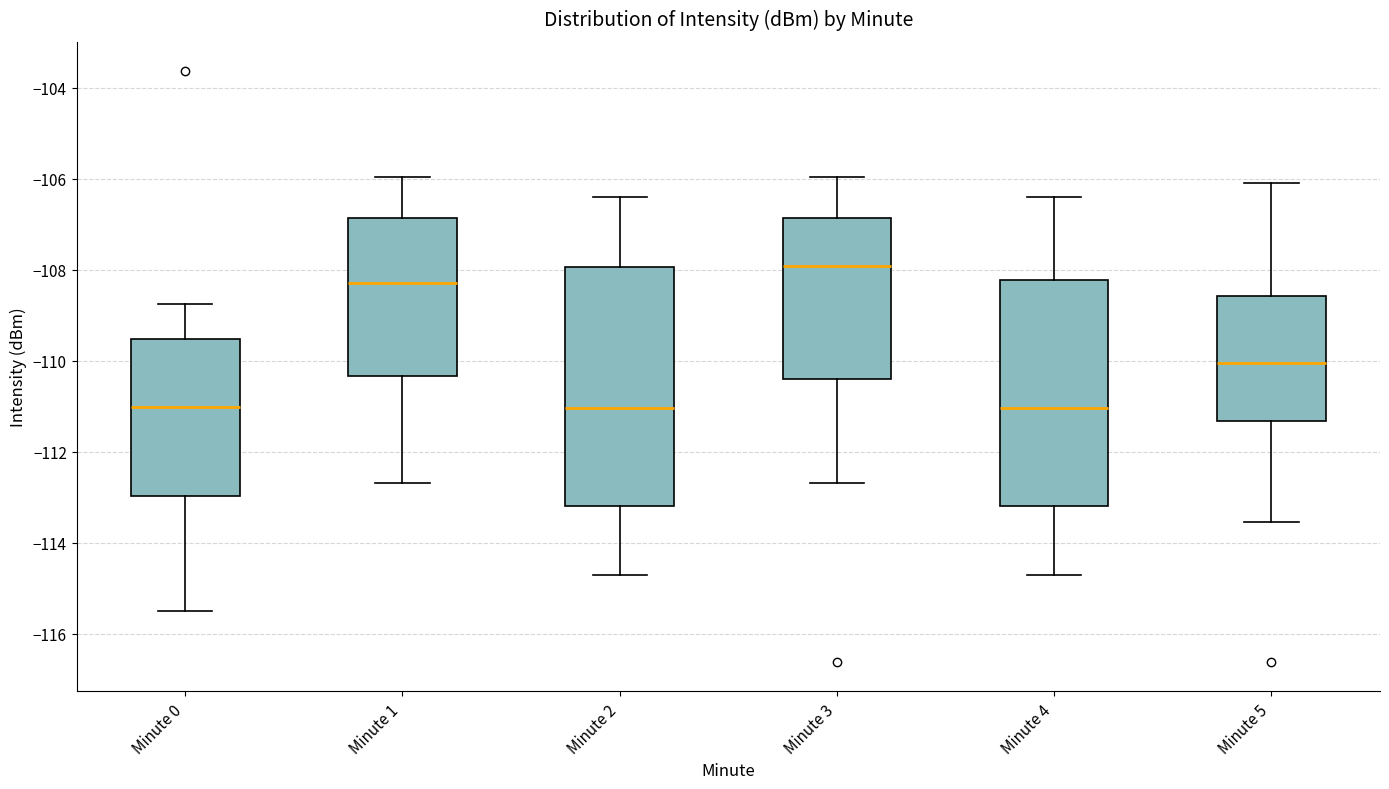

Where does the median line of the box for Minute 4 sit on the y-axis? The values are not printed on the chart, so give them approximately, as read against the axis.

-111.0